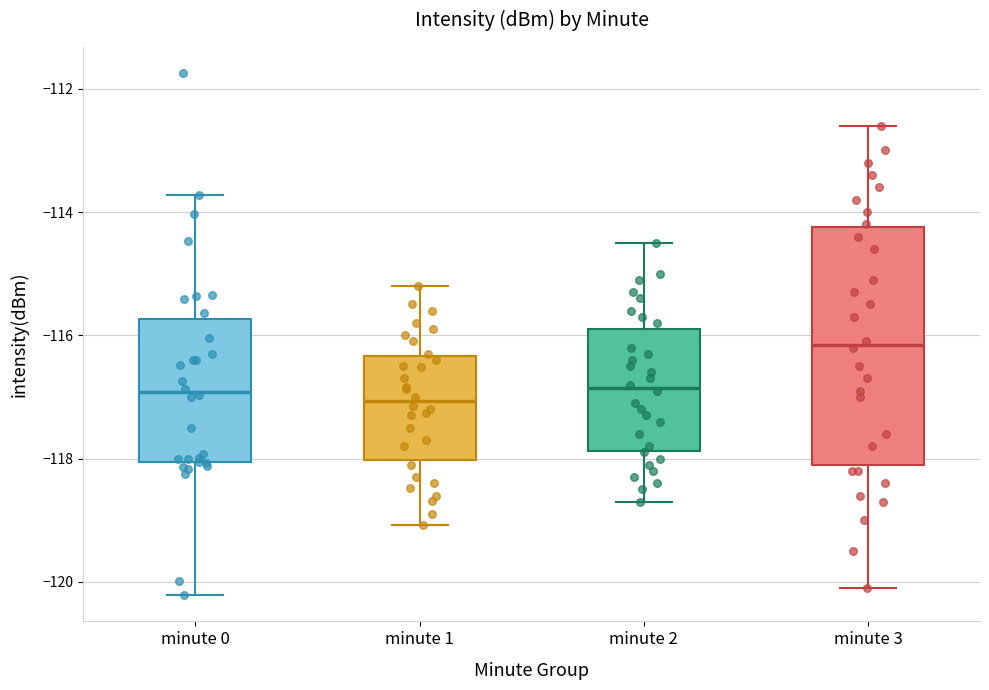

Comparing the boxes themselves (not the whiskers), which one is the tallest?

minute 3